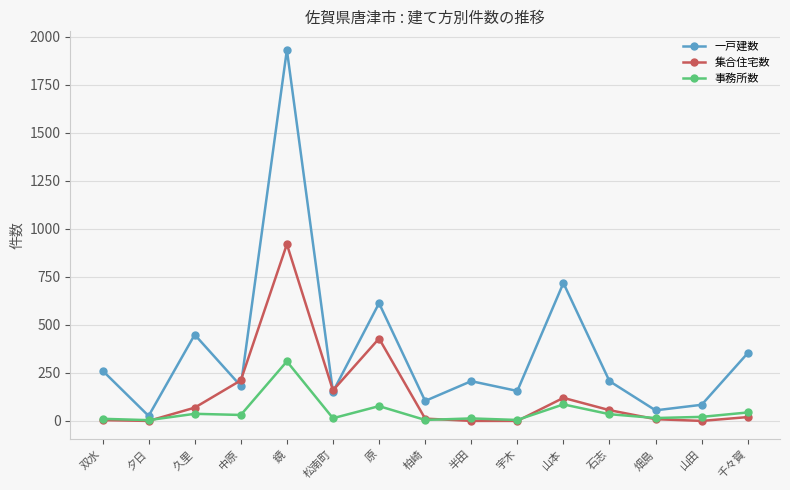

List the series in order of their overall mean, lowest first.

事務所数, 集合住宅数, 一戸建数